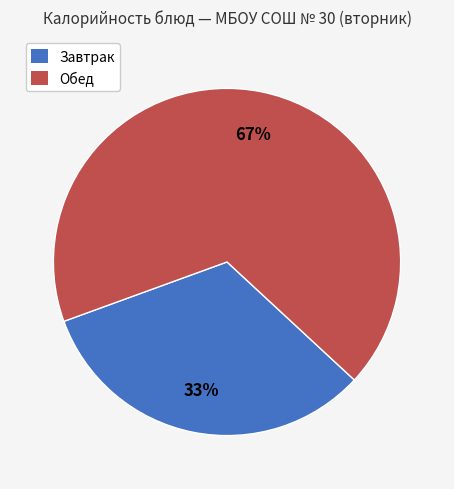

Does Чай с сахаром account for over 50% of the chart?

No